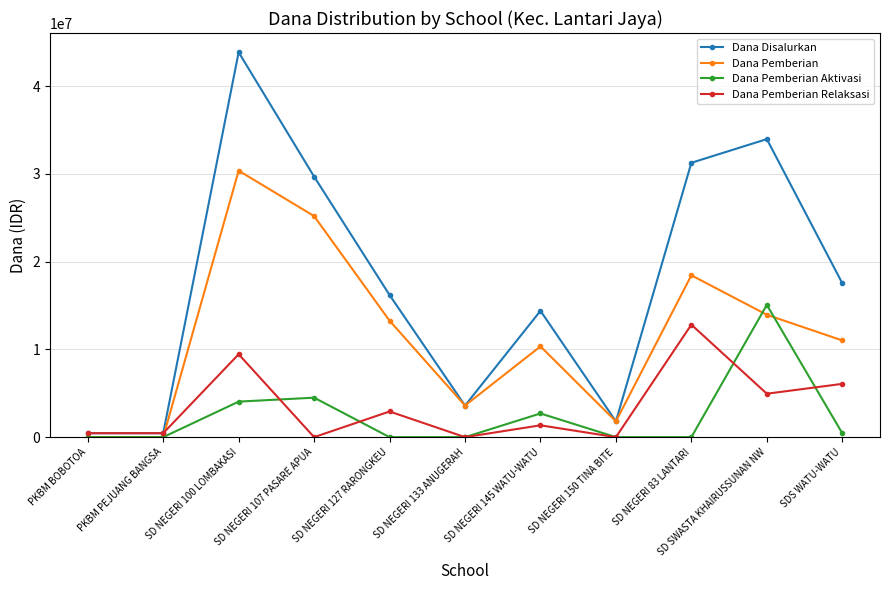

Reading left to right, what are all the values shown in this chart?

Dana Disalurkan: 450000	450000	43875000	29700000	16200000	3600000	14400000	1800000	31275000	33975000	17550000
Dana Pemberian: 0	0	30375000	25200000	13275000	3600000	10350000	1800000	18450000	13950000	11025000
Dana Pemberian Aktivasi: 0	0	4050000	4500000	0	0	2700000	0	0	15075000	450000
Dana Pemberian Relaksasi: 450000	450000	9450000	0	2925000	0	1350000	0	12825000	4950000	6075000